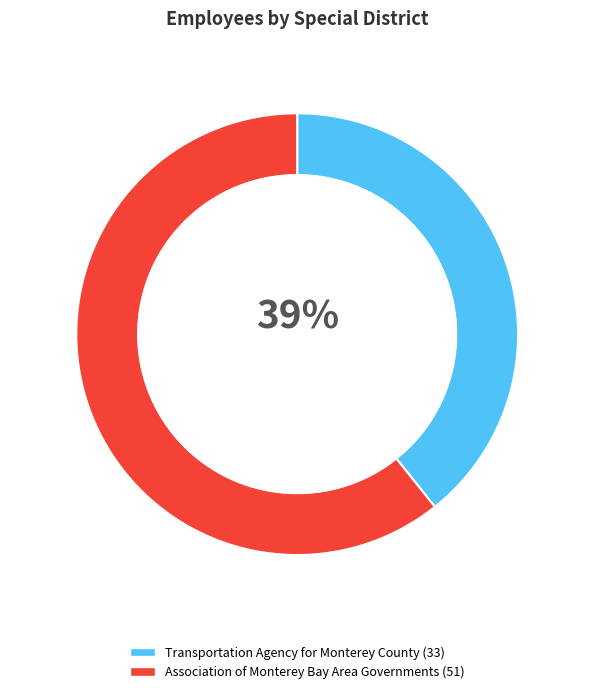

What is the smallest slice in the pie chart?

Transportation Agency for Monterey County